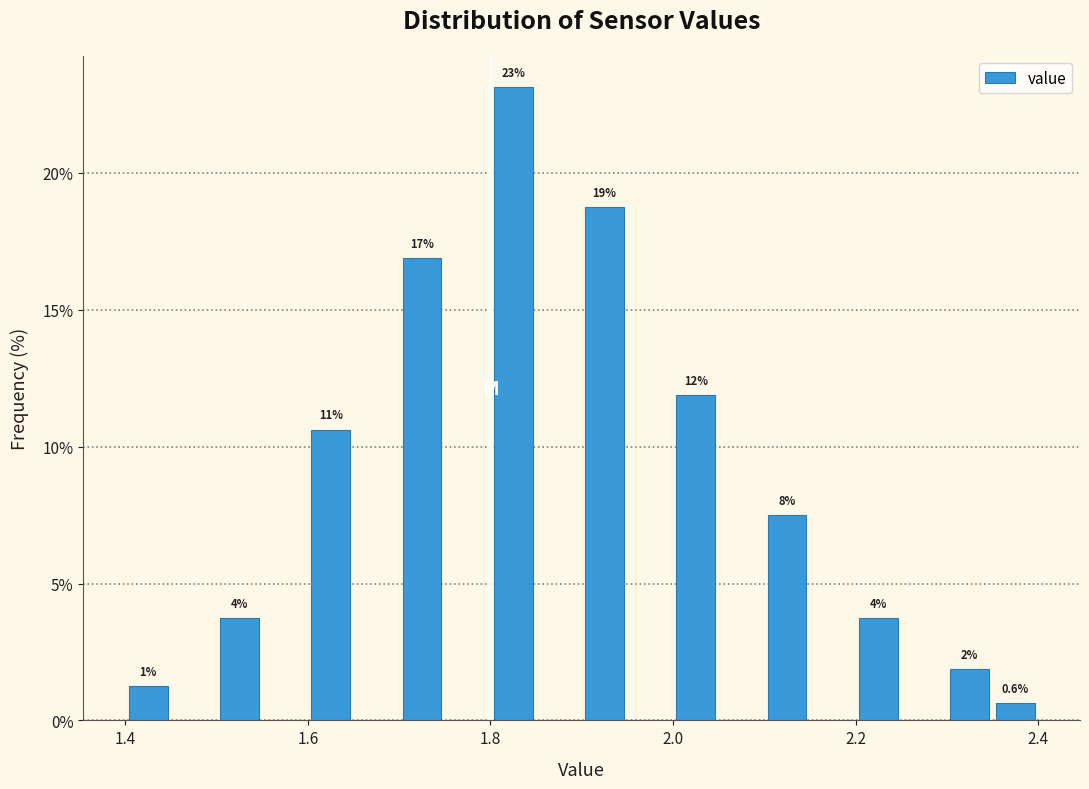

Around what value on the x-axis is the tallest bar? Give the approximate position of its centre, as read against the axis.

1.82